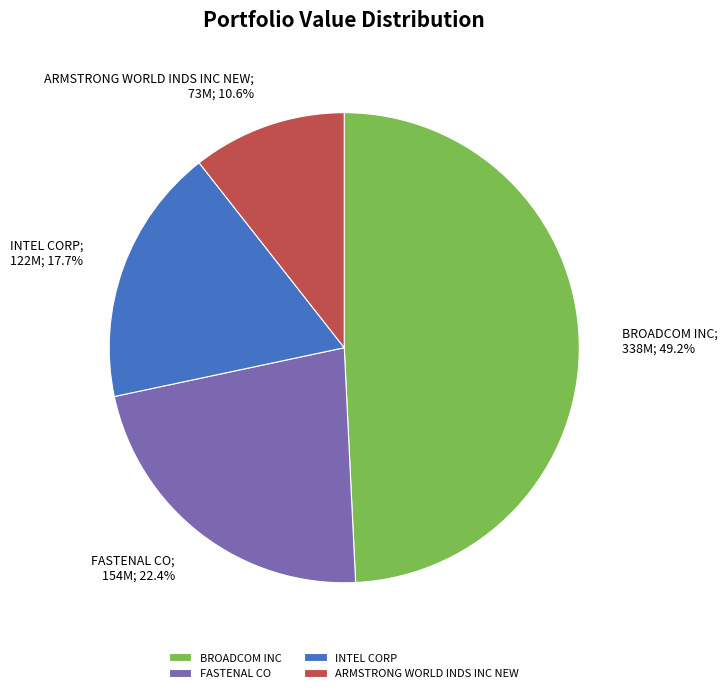

To the nearest percent, what percentage of the pie is INTEL CORP?

18%